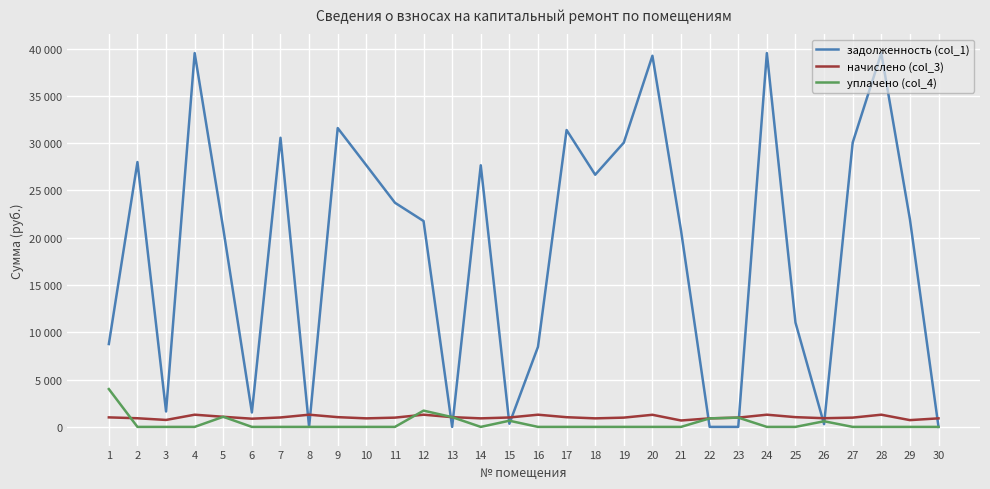

Does the chart display data point markers on the line(s)?

No